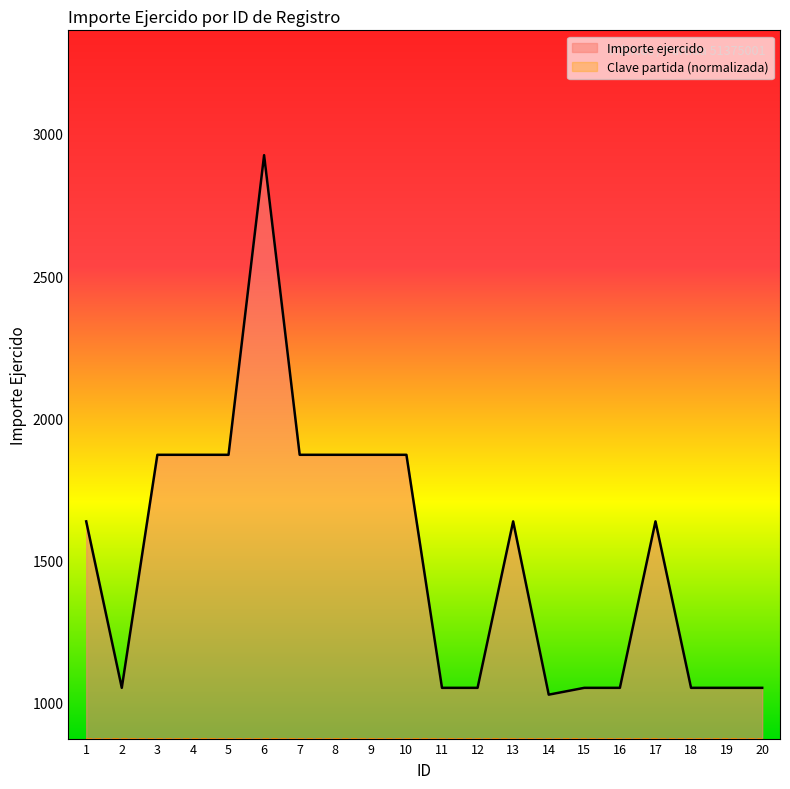

Where does the data first go above 1638?

3